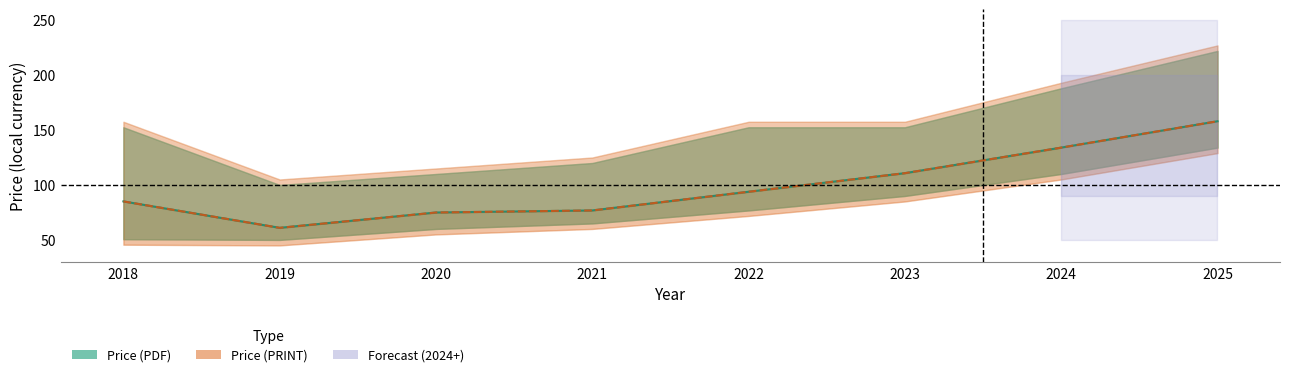

At which category does the chart reach its minimum across all series?

2019